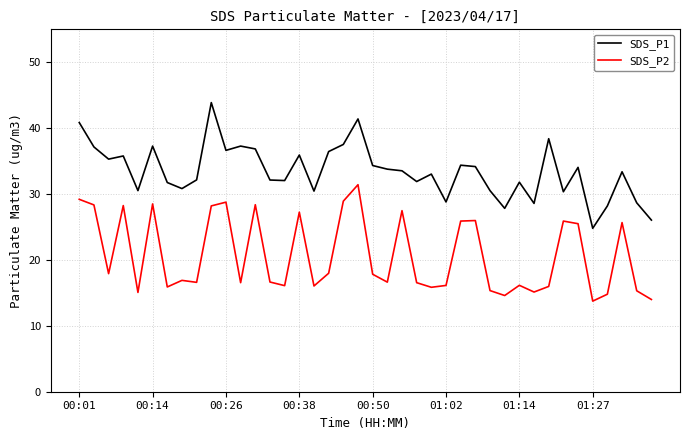

List the series in order of their overall mean, lowest first.

SDS_P2, SDS_P1